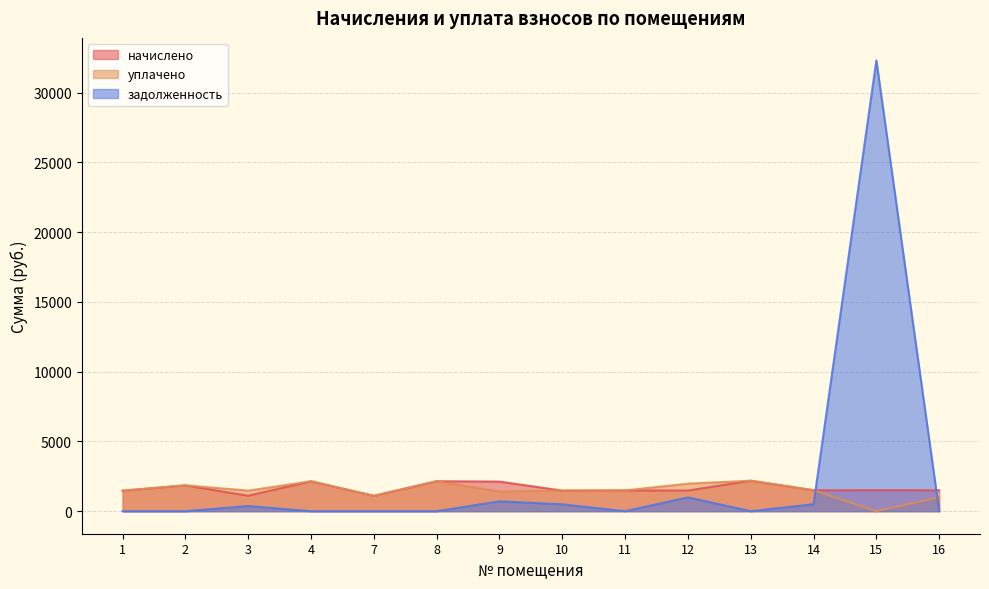

At which category does уплачено reach its first local valley?

3